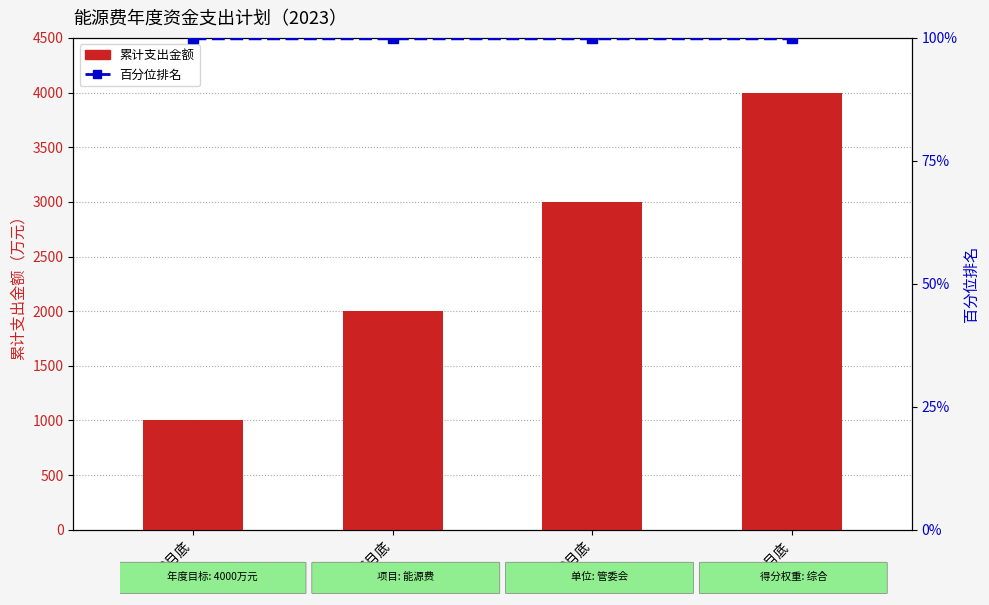

What is the label of the 3rd bar from the left?

9月底